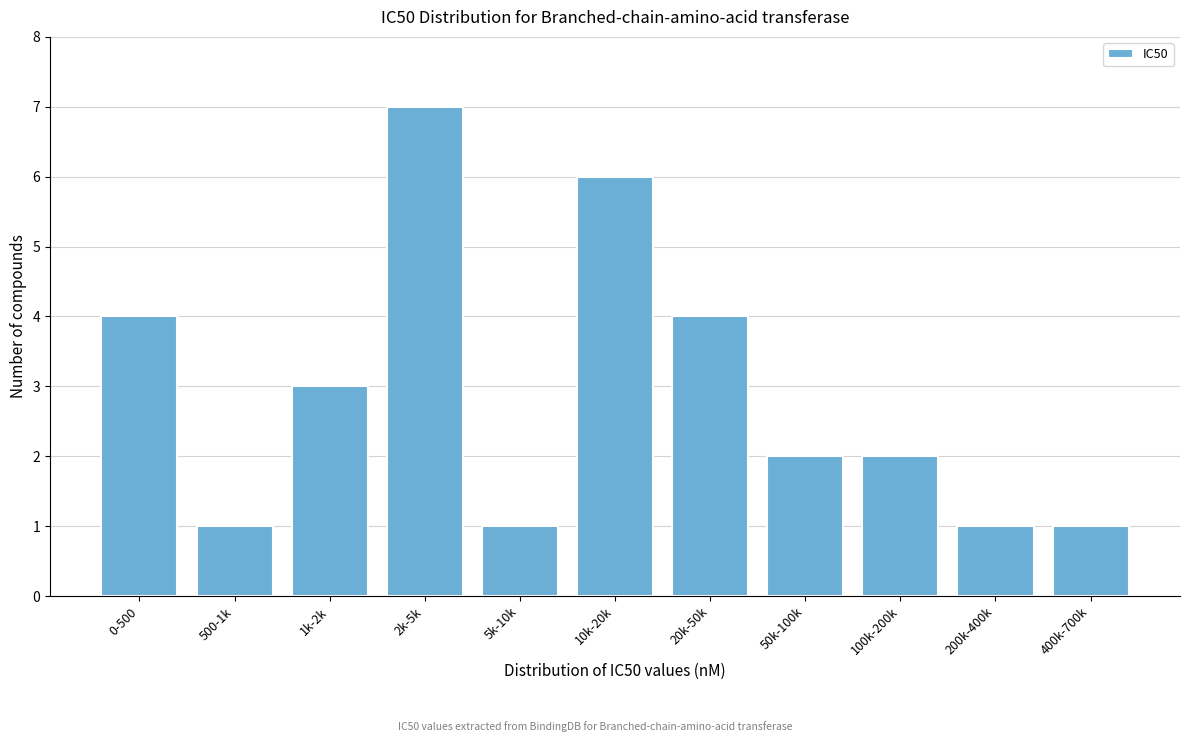

Reading right to left, transcribe all the data shown in this chart.

400k-700k=1	200k-400k=1	100k-200k=2	50k-100k=2	20k-50k=4	10k-20k=6	5k-10k=1	2k-5k=7	1k-2k=3	500-1k=1	0-500=4